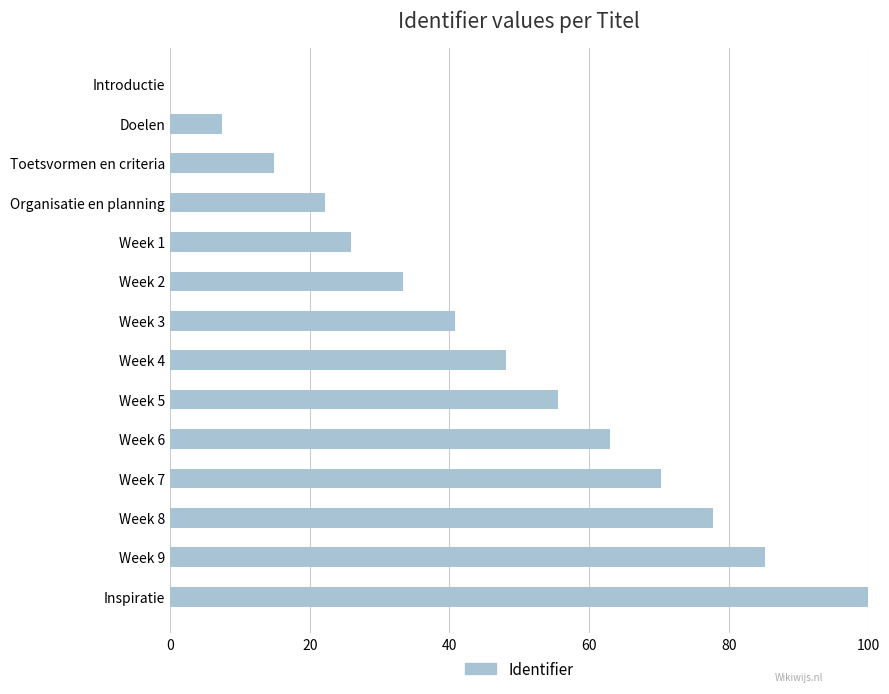

What is the ratio of the value at Week 4 to the value at Week 3?

1.2